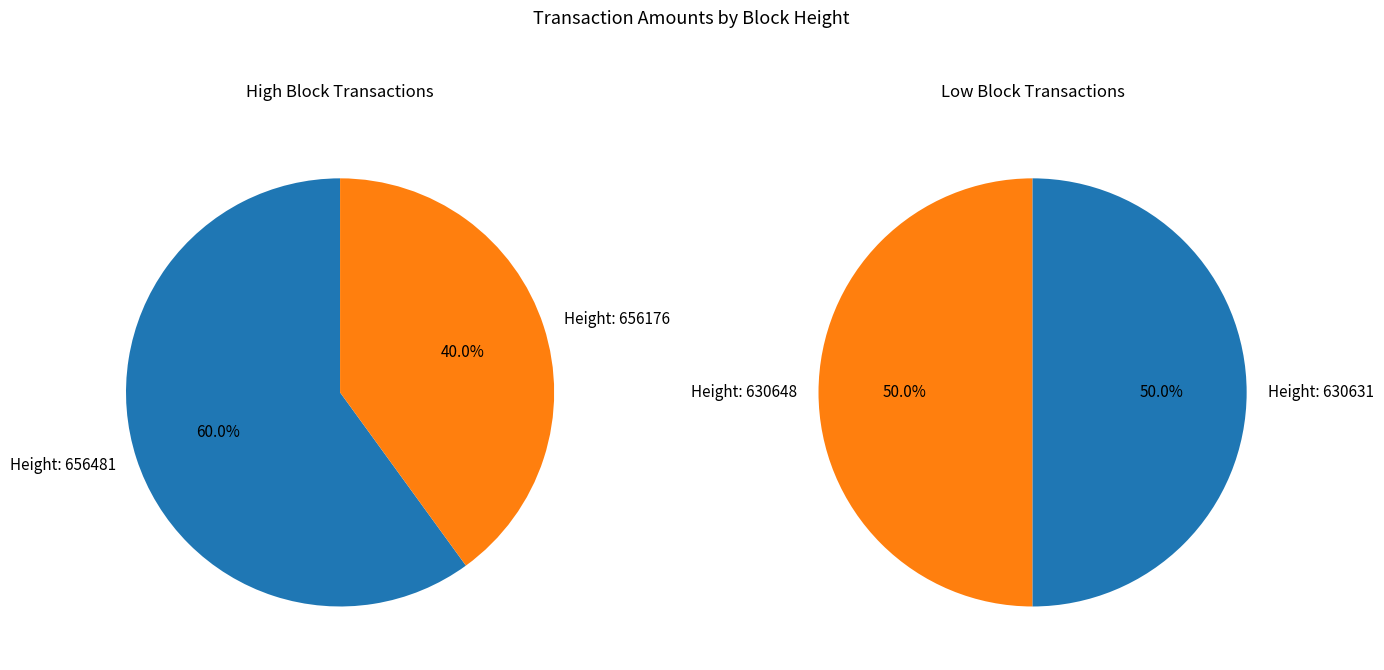

What is the largest slice in the pie chart?

656481